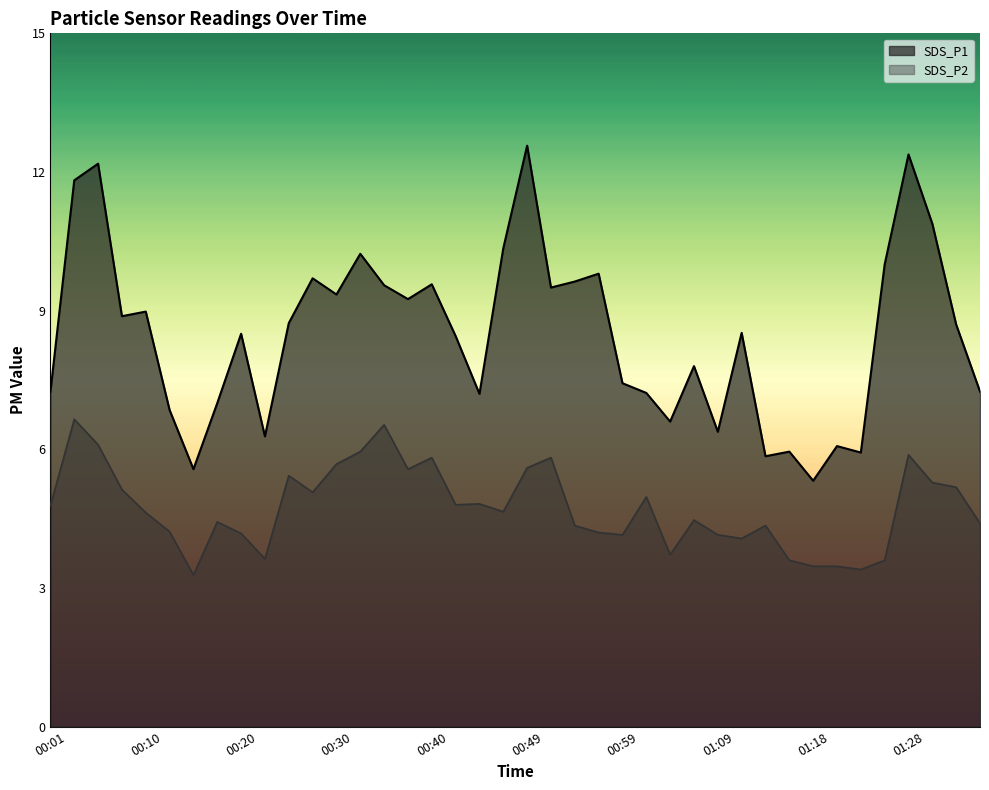

Where does the SDS_P1 series first go above 8?

00:03